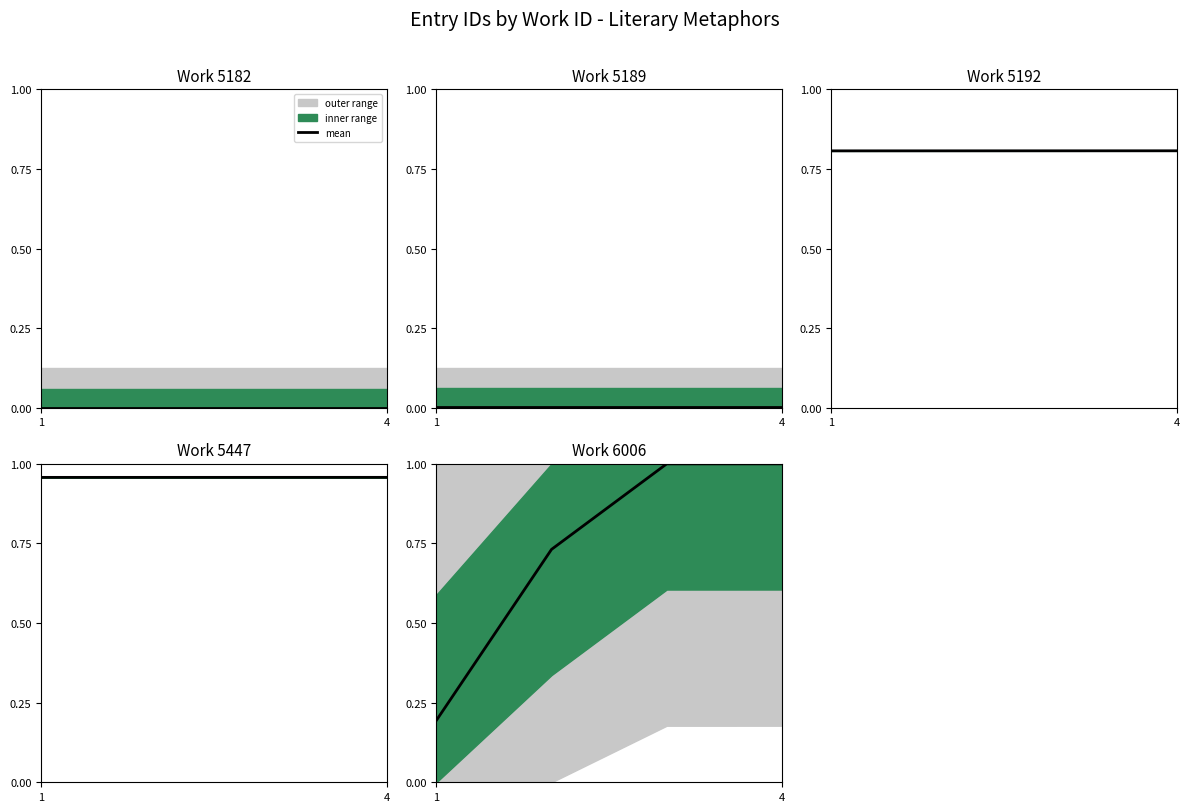

What is the change in value from 1 to 4?

+0.8